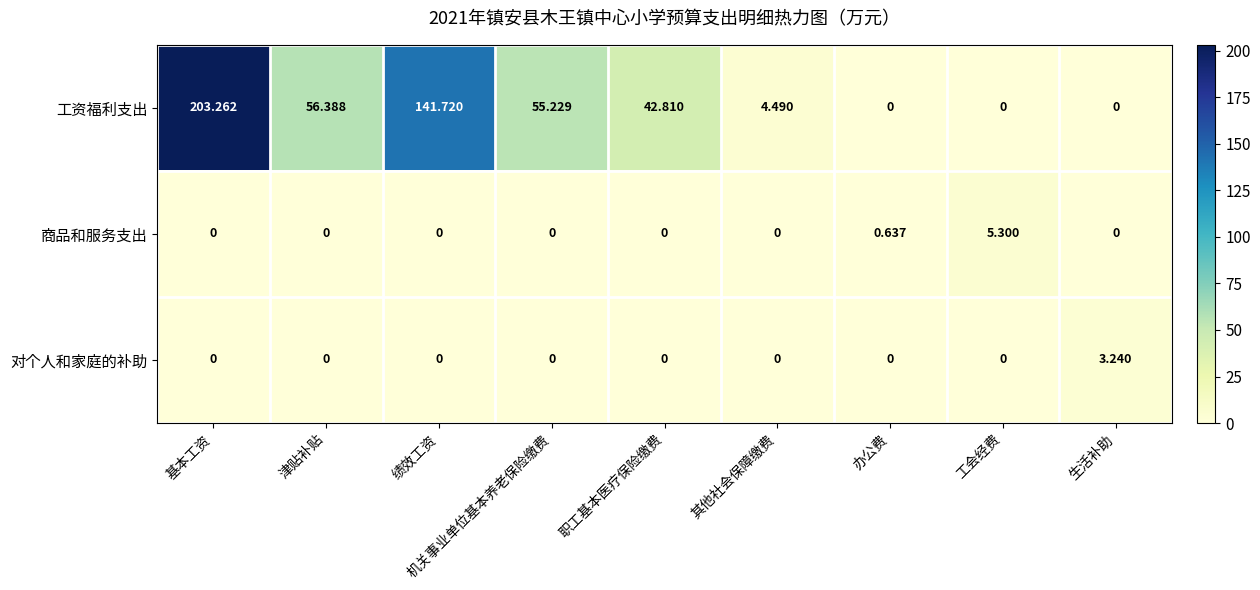

How many positive values does the 商品和服务支出 series have?

2